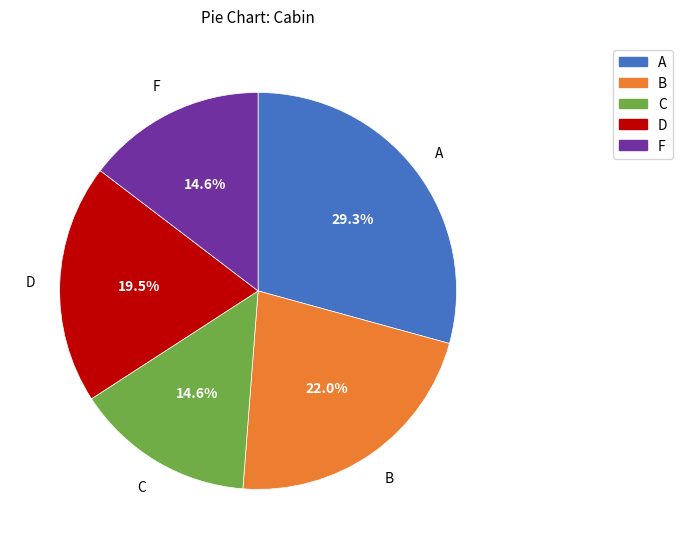

How many slices are in this pie chart?

5